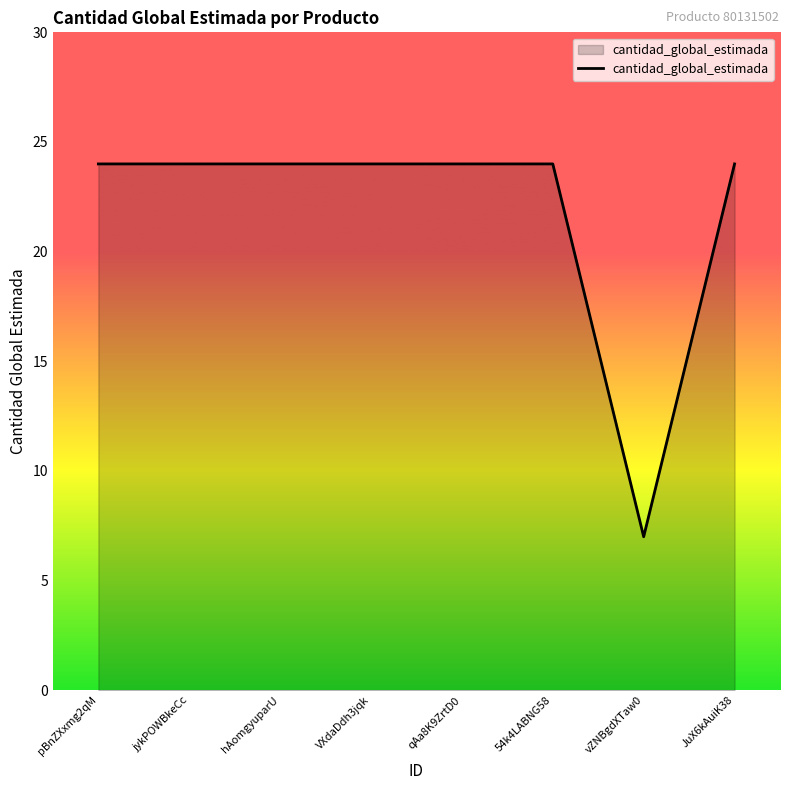

Reading left to right, list all the values displayed in this chart.

pBnZXxmg2qM=24	jykPOWBkeCc=24	hAomgyuparU=24	VXdaDdh3jqk=24	qAa8K9ZrtD0=24	54k4LABNG58=24	vZNBgdXTaw0=7	JuX6kAuiK38=24